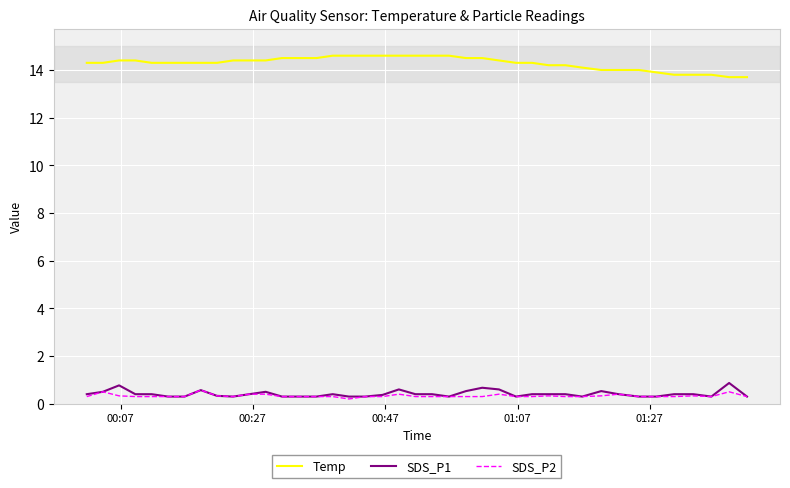

Which series has the largest total across all categories?

Temp